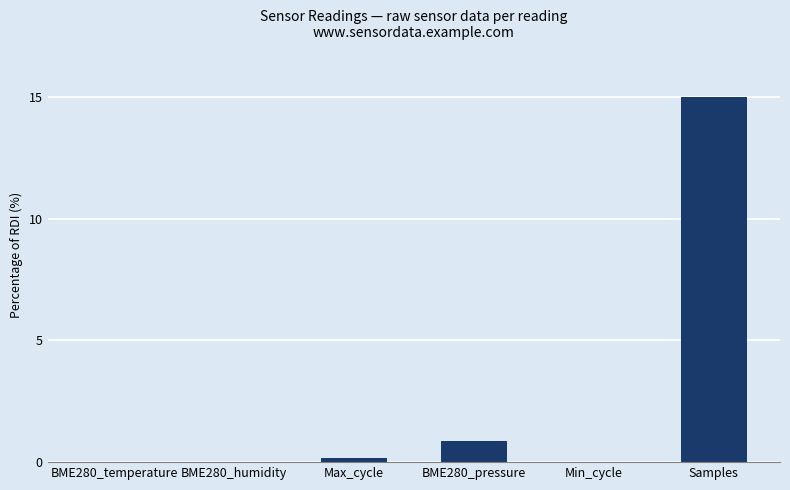

Which has a higher value, BME280_pressure or Samples?

Samples